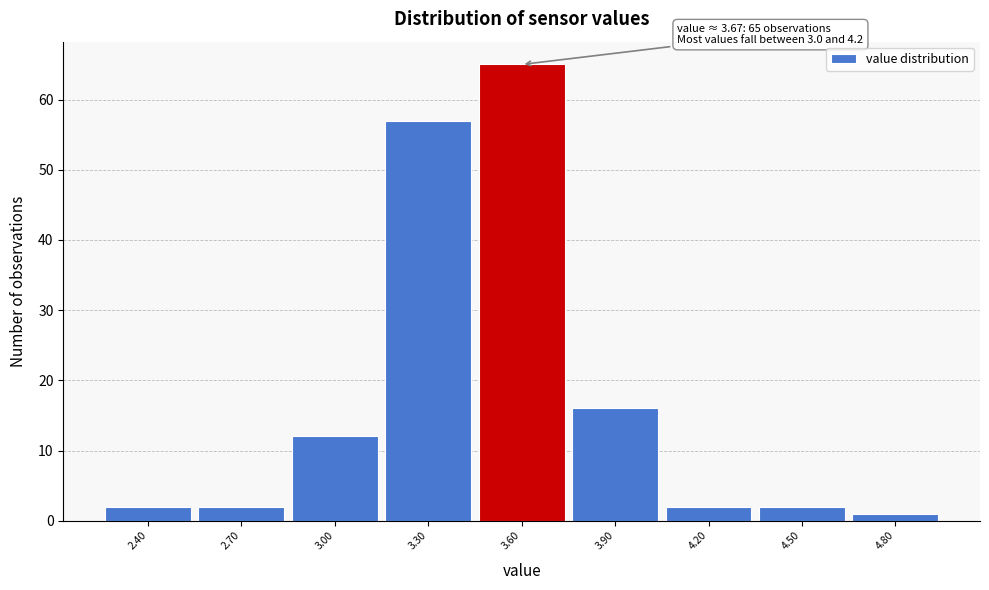

Which range on the x-axis has the tallest bar?

3.45 to 3.75